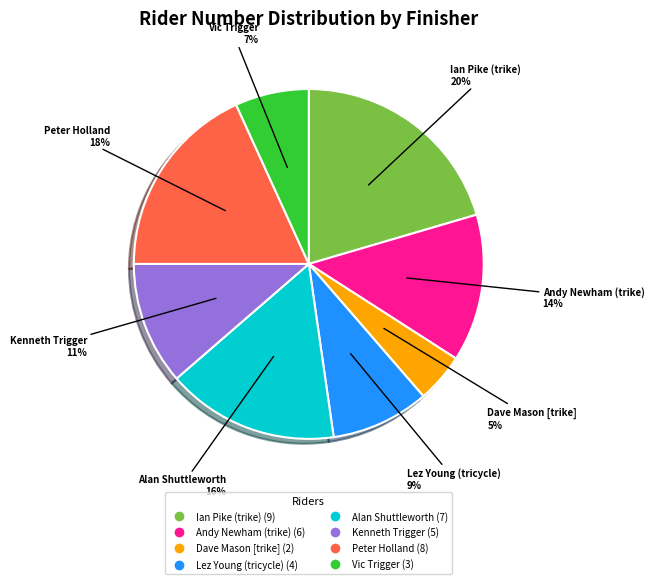

Count the number of slices in the pie.

8